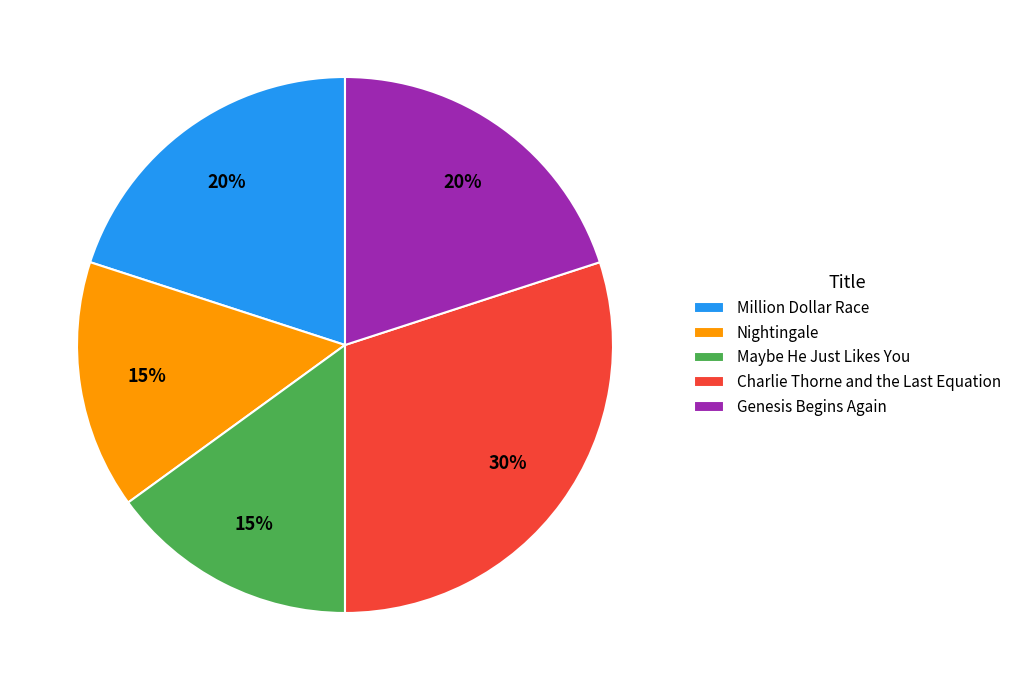

Between Maybe He Just Likes You and Genesis Begins Again, which is larger?

Genesis Begins Again